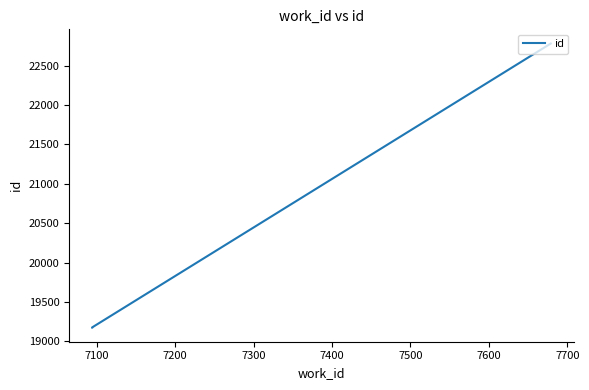

Reading left to right, list all the values displayed in this chart.

19174	19175	22783